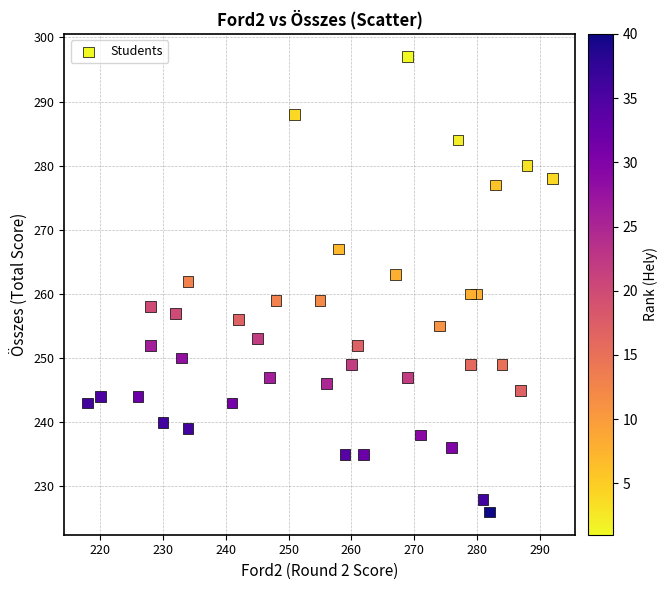

What is the range of Y values (max minus min)?

71